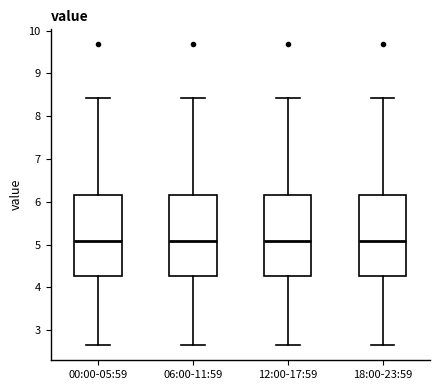

Reading left to right, transcribe this box plot: for each box, give where its median line is, the range the box spans, and where its two whiskers end, as read against the y-axis. The values are not printed on the chart, so give them approximately, as read against the axis.

00:00-05:59: median 5.1, box 4.3 to 6.2, whiskers 2.7 to 8.4
06:00-11:59: median 5.1, box 4.3 to 6.2, whiskers 2.7 to 8.4
12:00-17:59: median 5.1, box 4.3 to 6.2, whiskers 2.7 to 8.4
18:00-23:59: median 5.1, box 4.3 to 6.2, whiskers 2.7 to 8.4